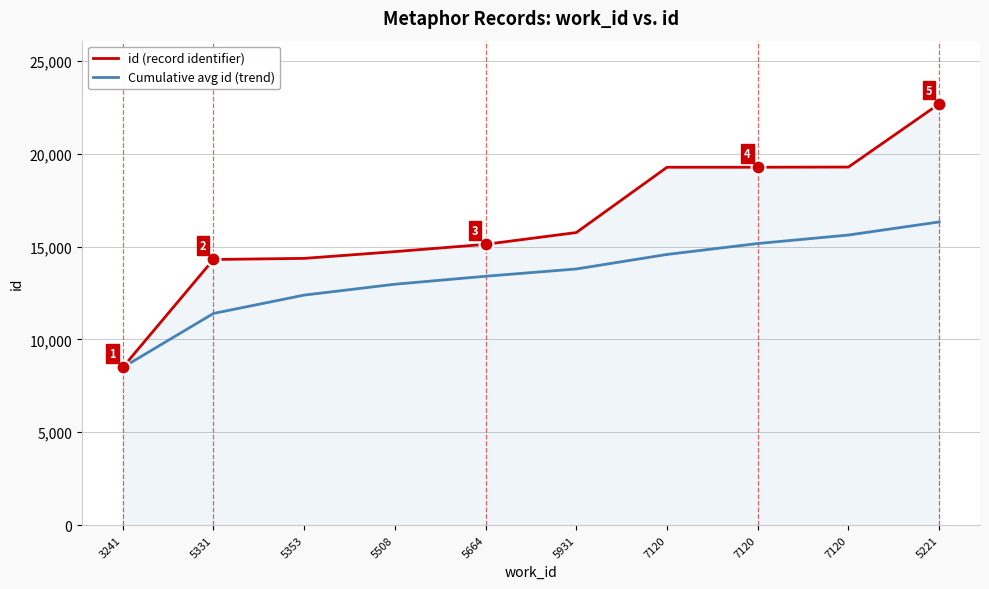

Is this an area chart (filled region under the line)?

Yes